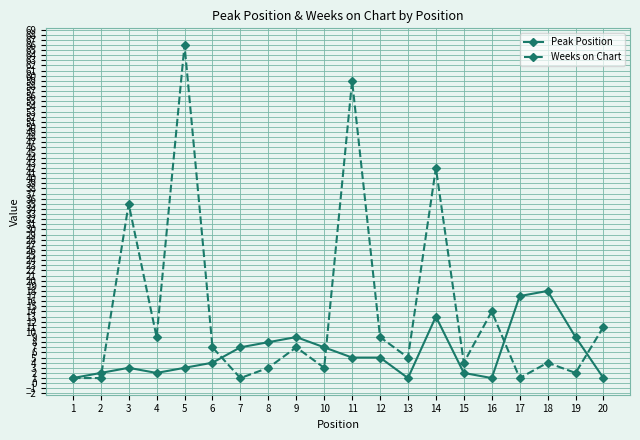

True or false: Peak Position has more than 1 points higher than both neighbors.

True